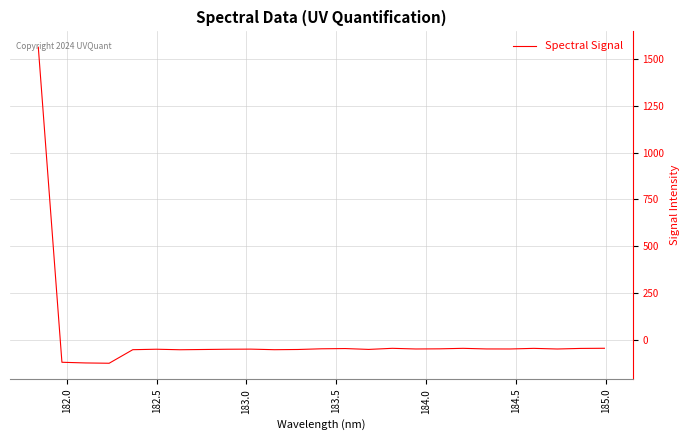

What is the maximum value shown in the chart?

1564.6